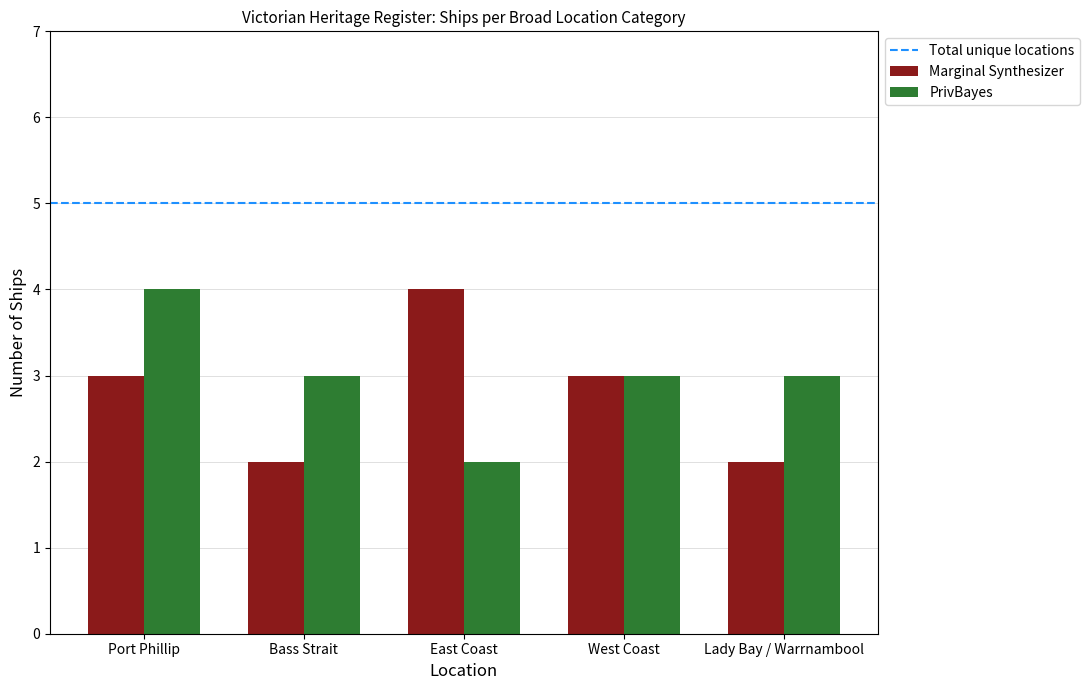

Reading left to right, extract all data points from this chart.

Marginal Synthesizer: Port Phillip=3	Bass Strait=2	East Coast=4	West Coast=3	Lady Bay / Warrnambool=2
PrivBayes: Port Phillip=4	Bass Strait=3	East Coast=2	West Coast=3	Lady Bay / Warrnambool=3